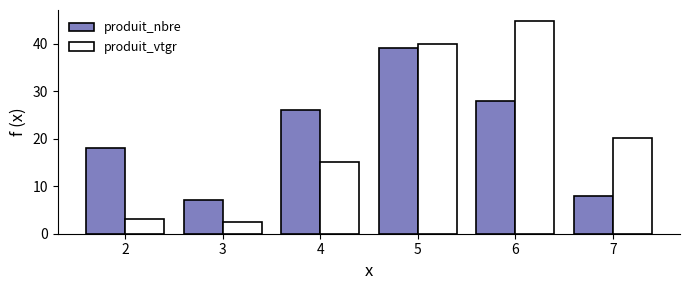

What are all the series names shown in the legend?

produit_nbre, produit_vtgr